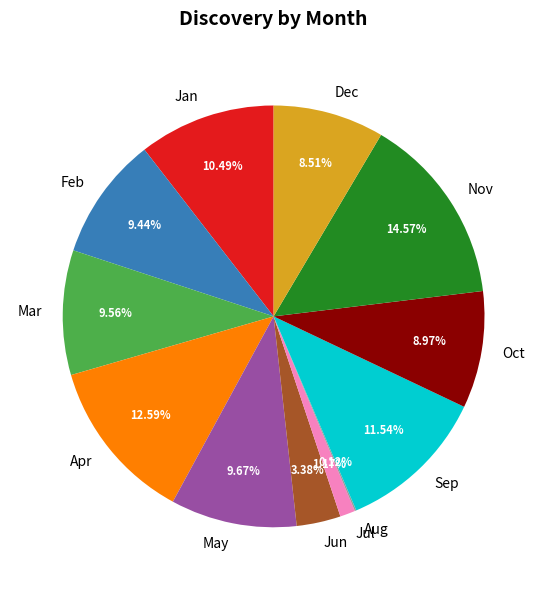

The Apr slice represents 1% of the pie. True or false?

False